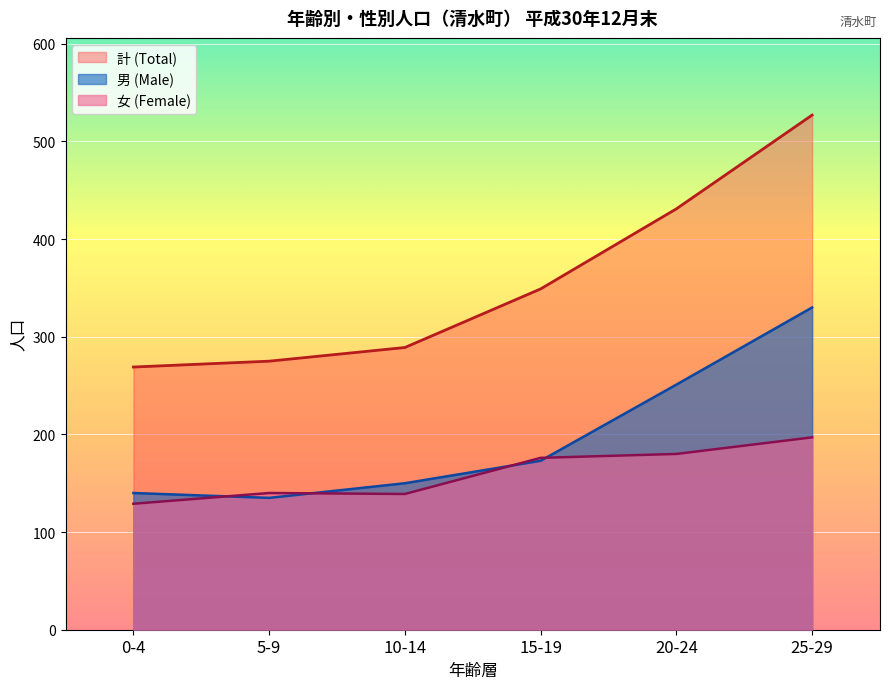

What are all the series names shown in the legend?

計 (Total), 男 (Male), 女 (Female)